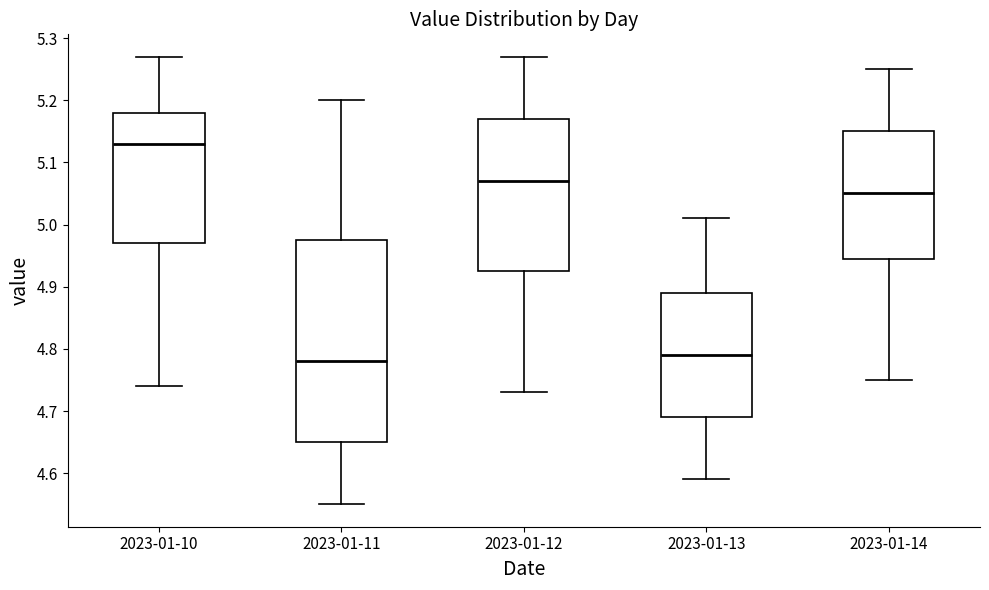

Which box's median line is the highest?

2023-01-10